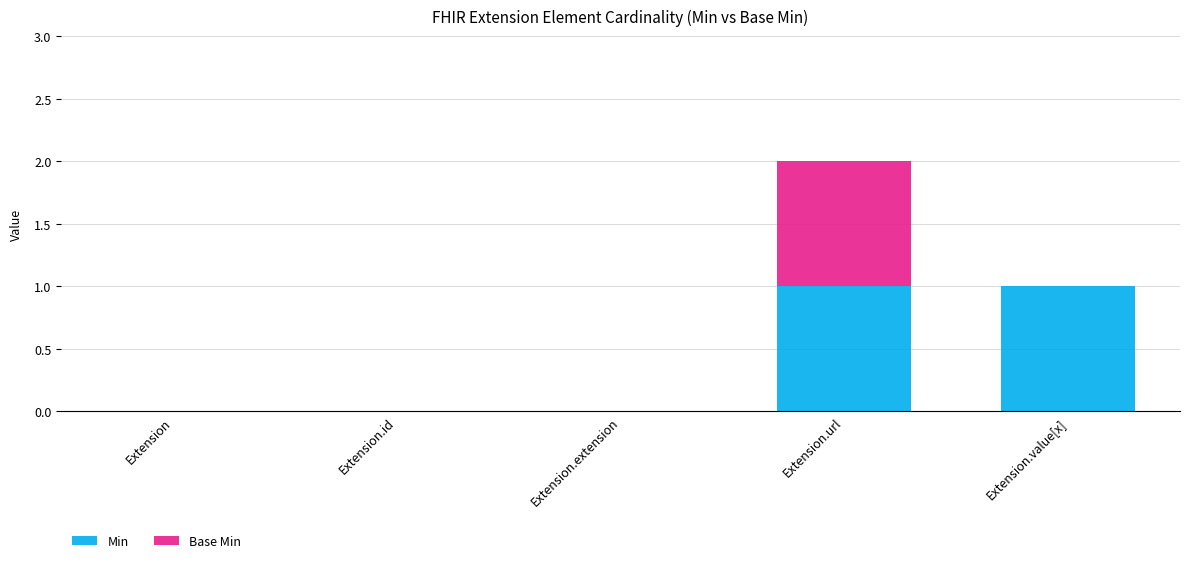

At which category is the sum across all series the highest?

Extension.url